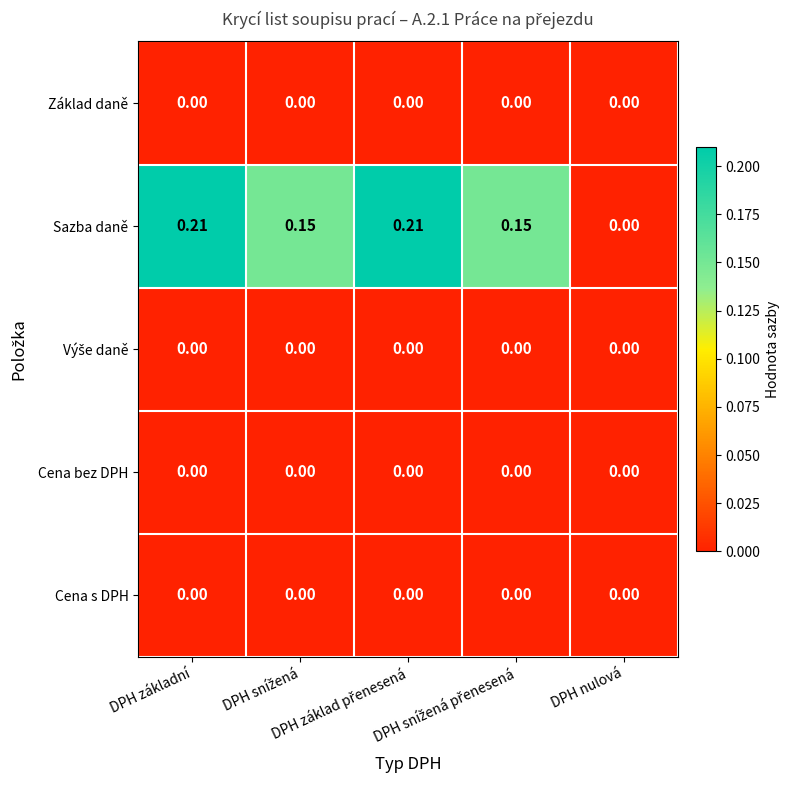

Which series has the largest total across all categories?

Sazba daně